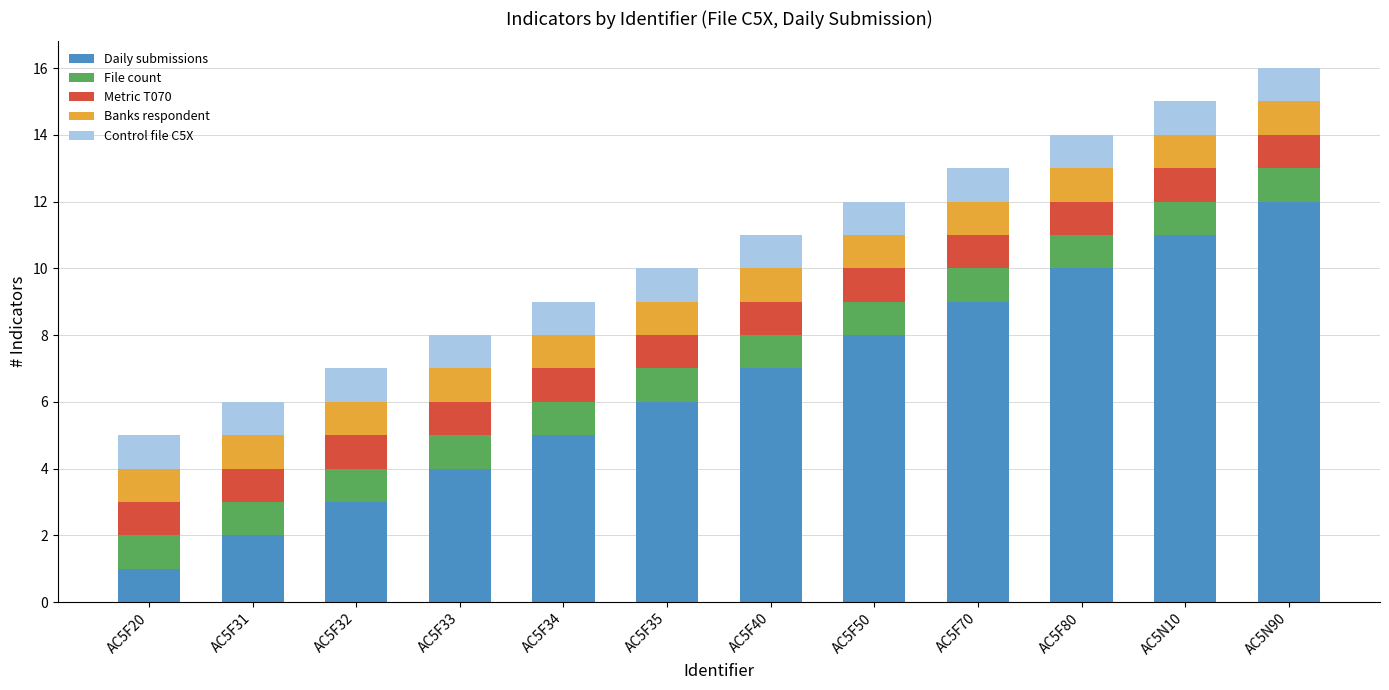

What is the sum of all Daily submissions values?

78